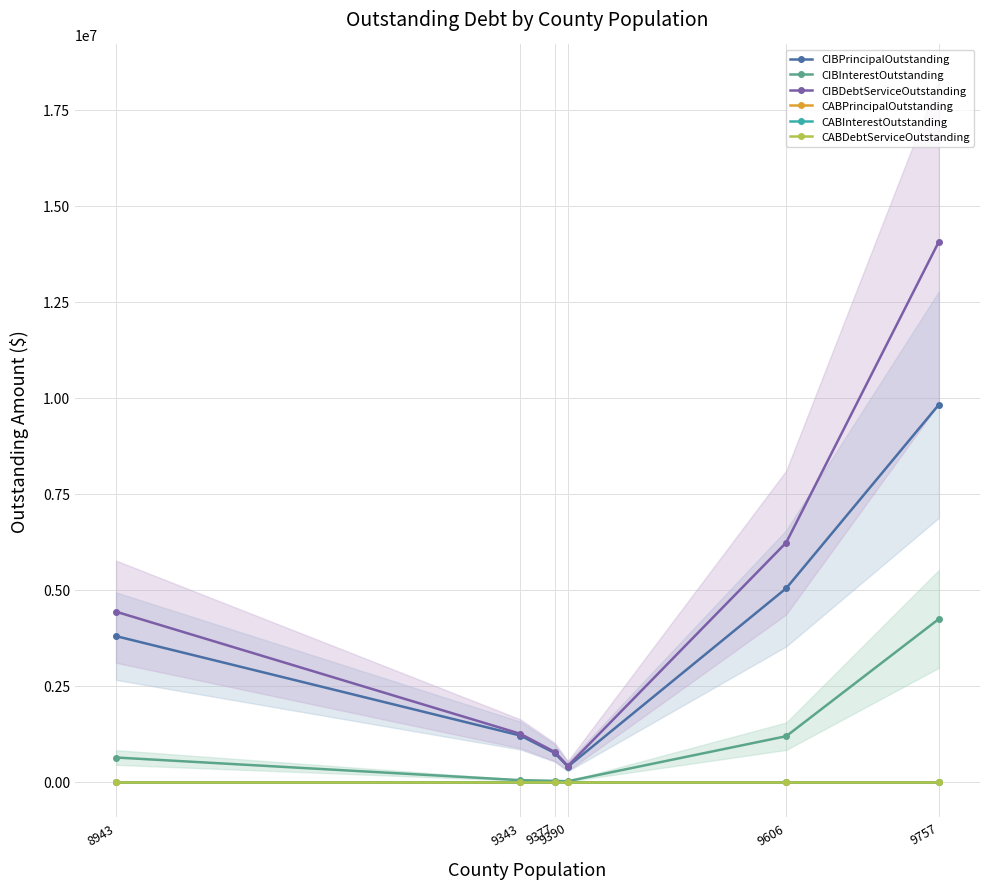

Which series changed the most between 9377 and 9606?

CIBDebtServiceOutstanding